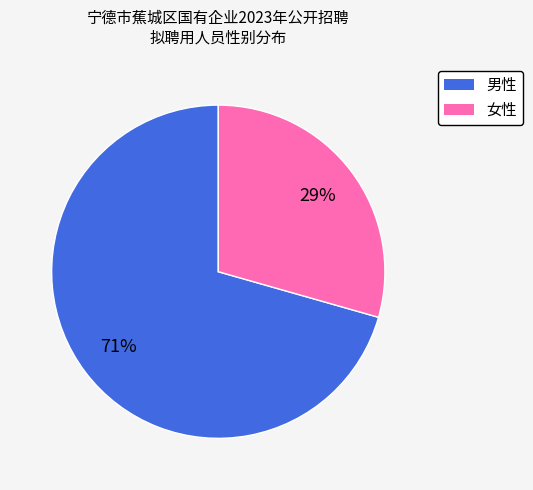

What is the largest slice in the pie chart?

男性